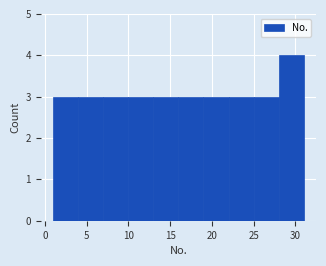

Reading left to right, list every bar in this chart as the range it spans on the x-axis followed by its height. The values are not printed on the chart, so give them approximately, as read against the axis.

1 to 4: 3
4 to 7: 3
7 to 10: 3
10 to 13: 3
13 to 16: 3
16 to 19: 3
19 to 22: 3
22 to 25: 3
25 to 28: 3
28 to 31: 4